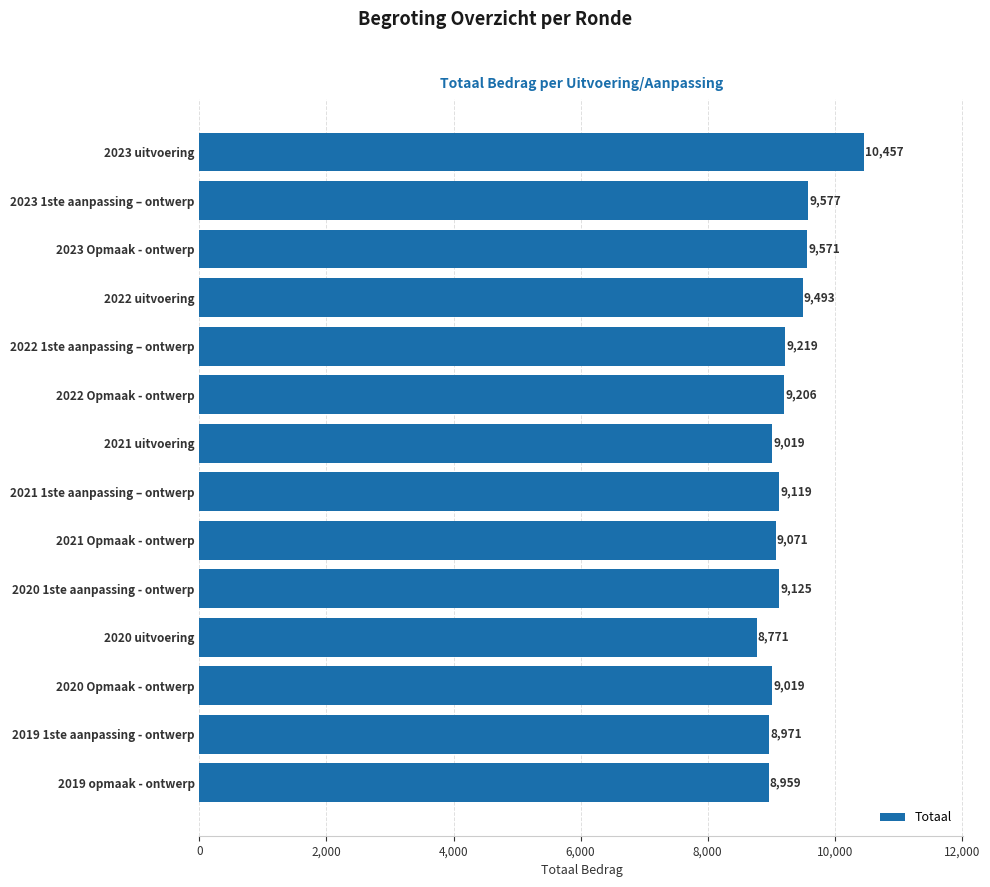

What is the minimum value shown in the chart?

8771